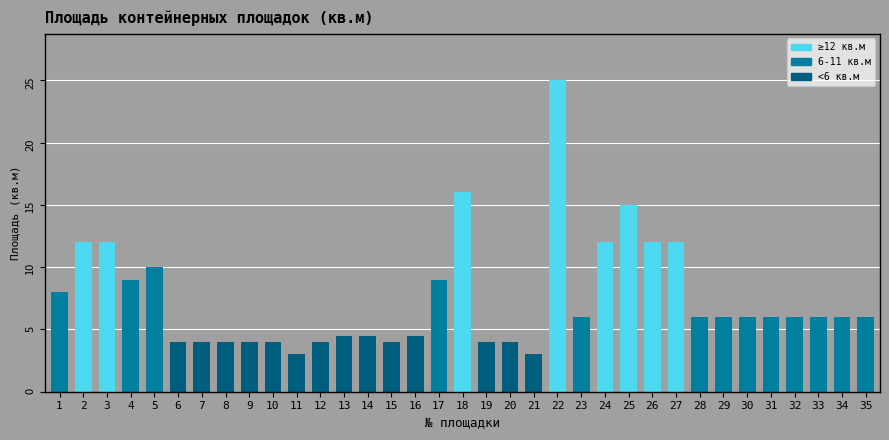

What is the value of the 32nd bar from the left?

6.0